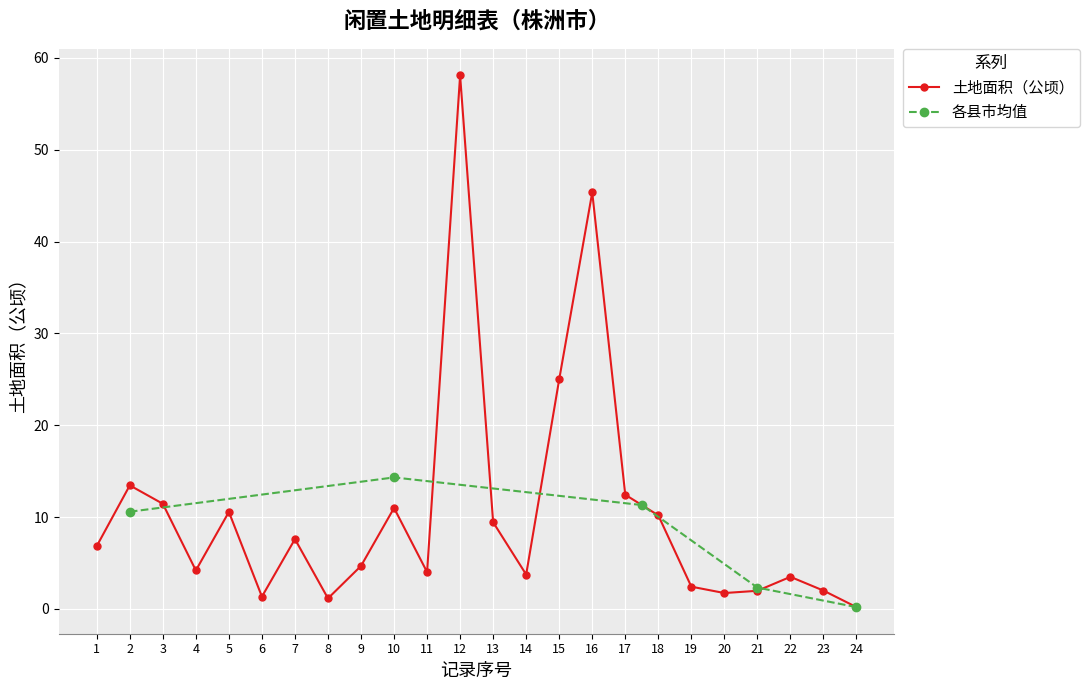

At which category does 土地面积（公顷） reach its first local valley?

4